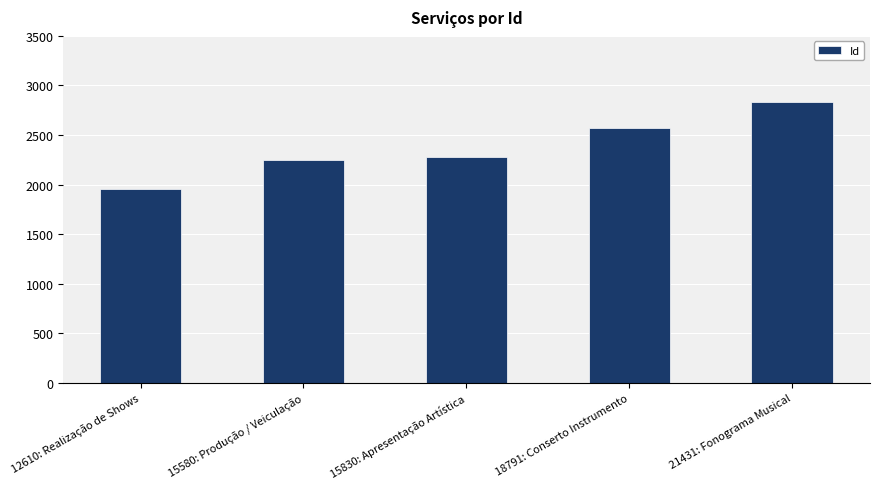

Are the bars grouped side by side (vs. stacked)?

No